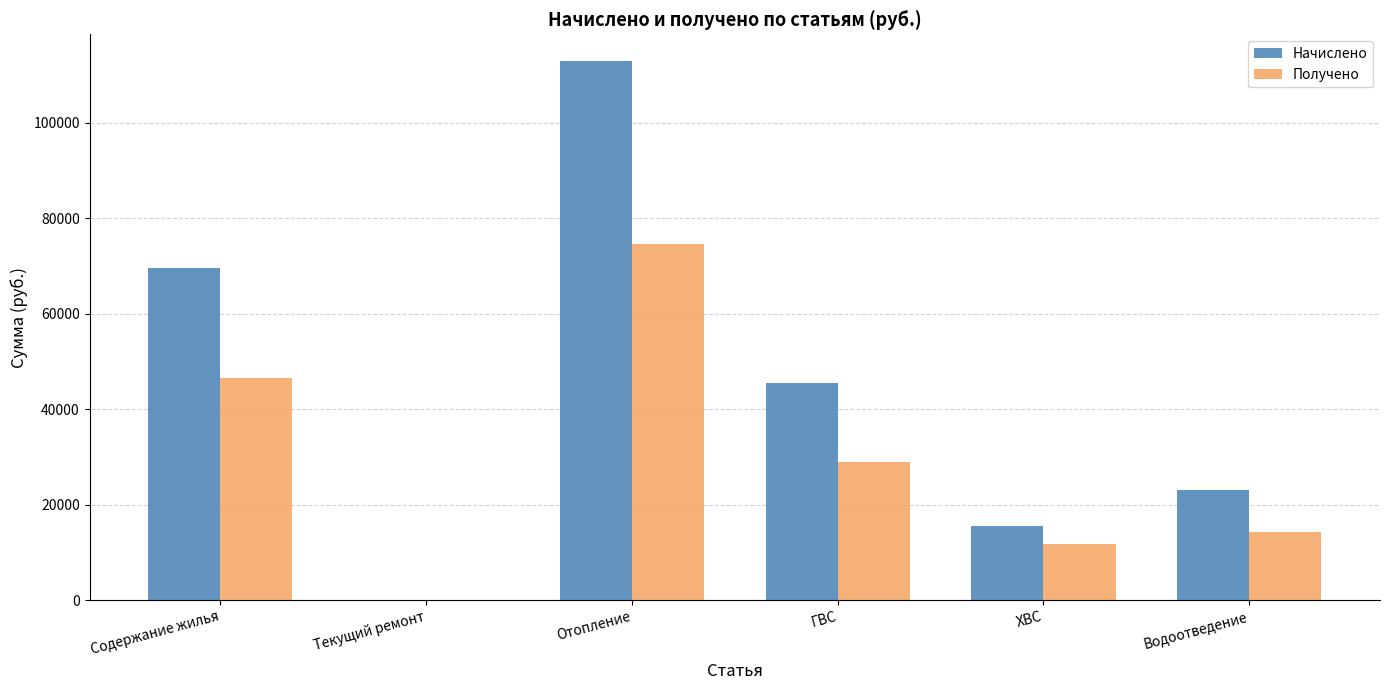

What are all the series names shown in the legend?

Начислено, Получено